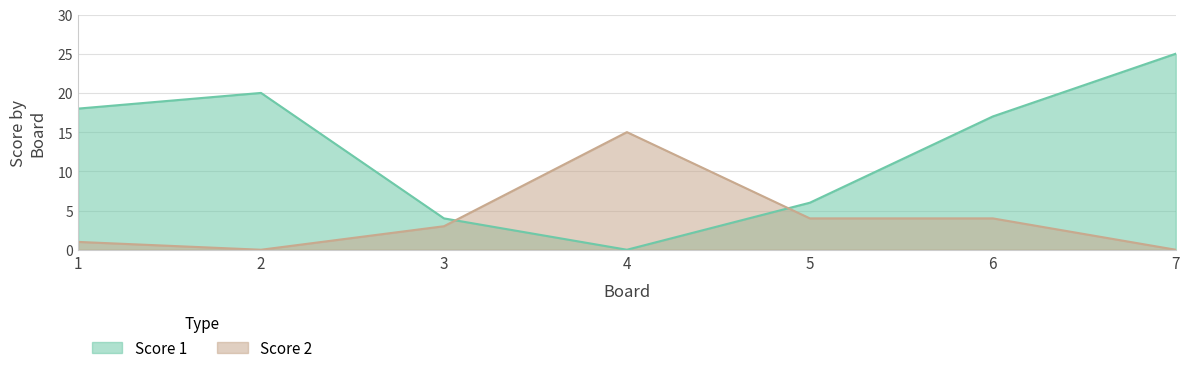

How many values in the Score 1 series are below 17?

3